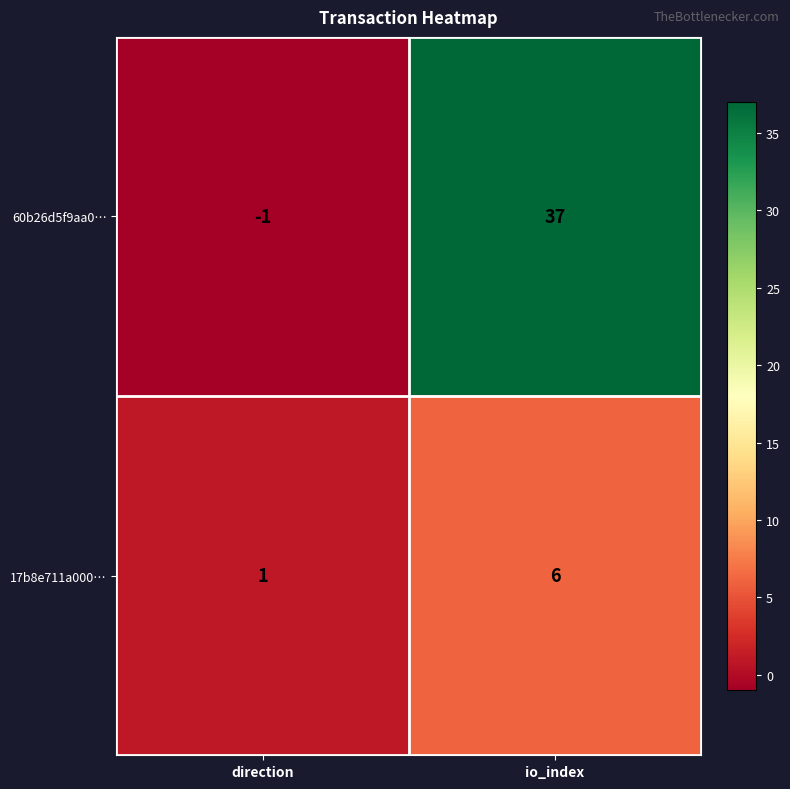

What is the smallest value displayed?

-1